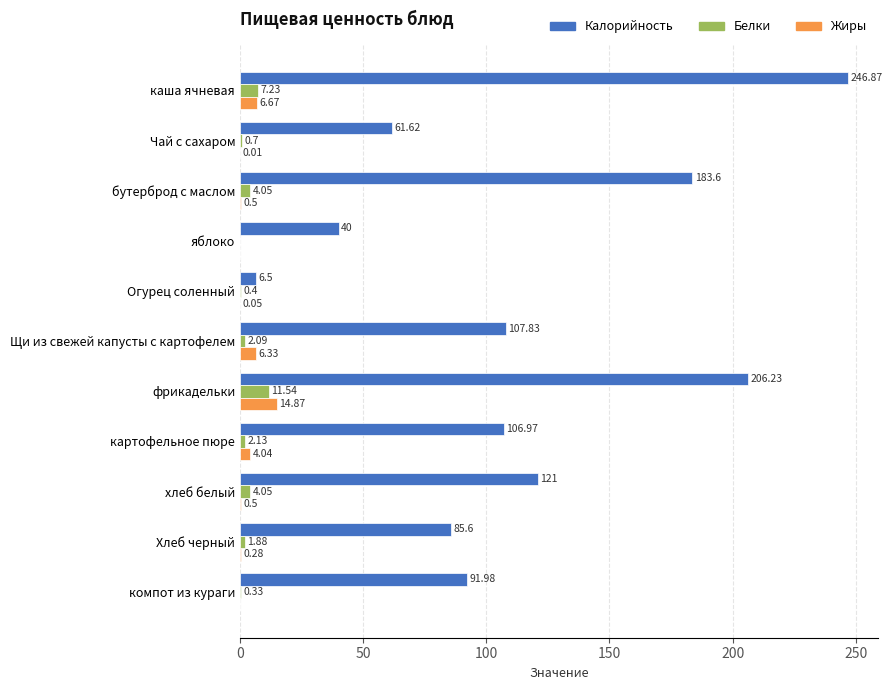

What is the maximum value shown in the chart?

246.9